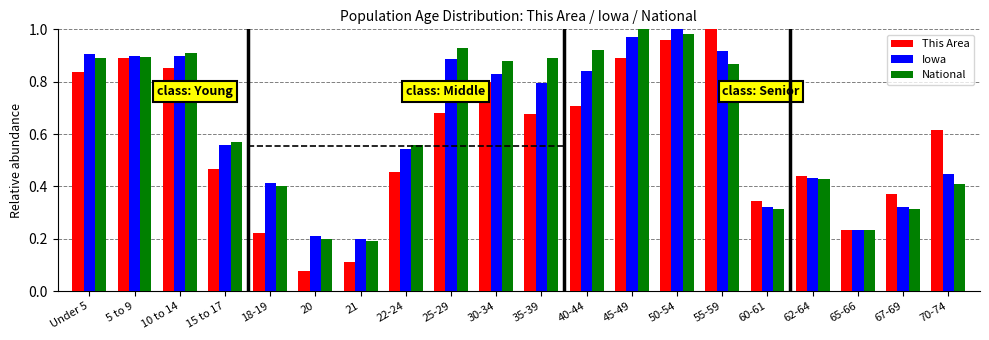

The value of National at 20 is 0.1. True or false?

False